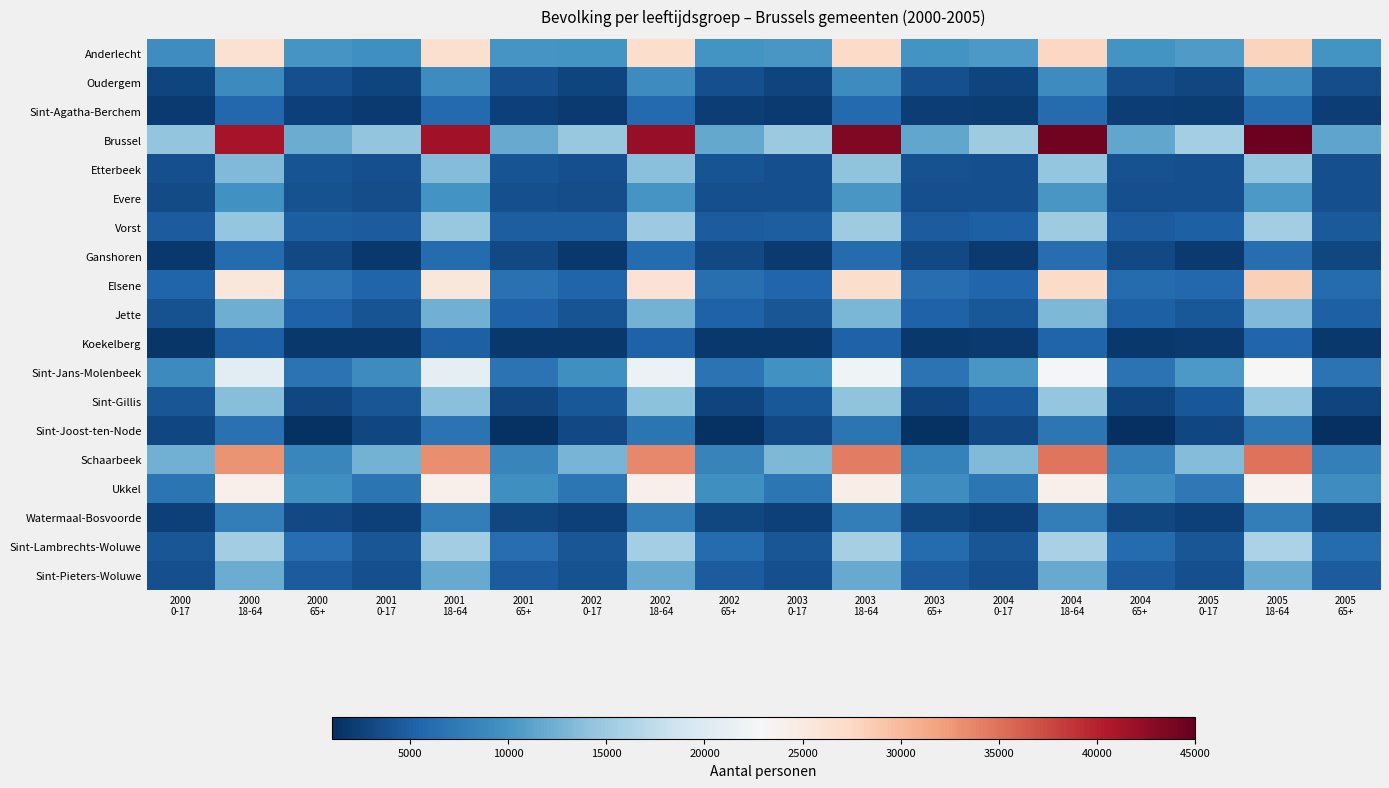

At which category does the chart reach its peak across all series?

2005
18-64